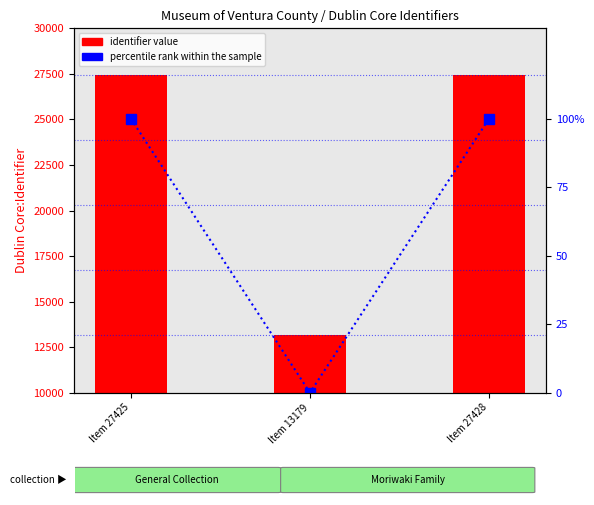

List the labels in order of identifier value value, largest first.

Item 27428, Item 27425, Item 13179